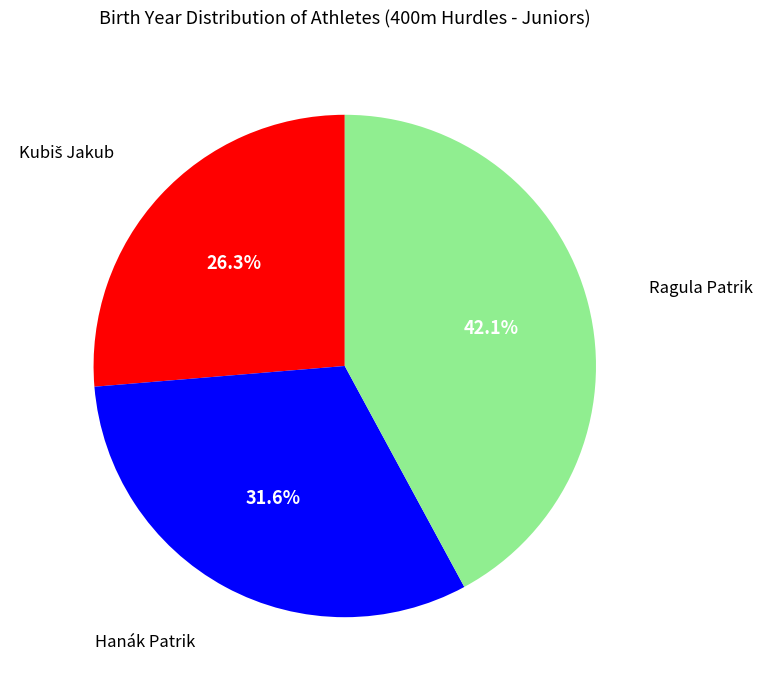

Is there any slice that represents more than half of the pie?

No